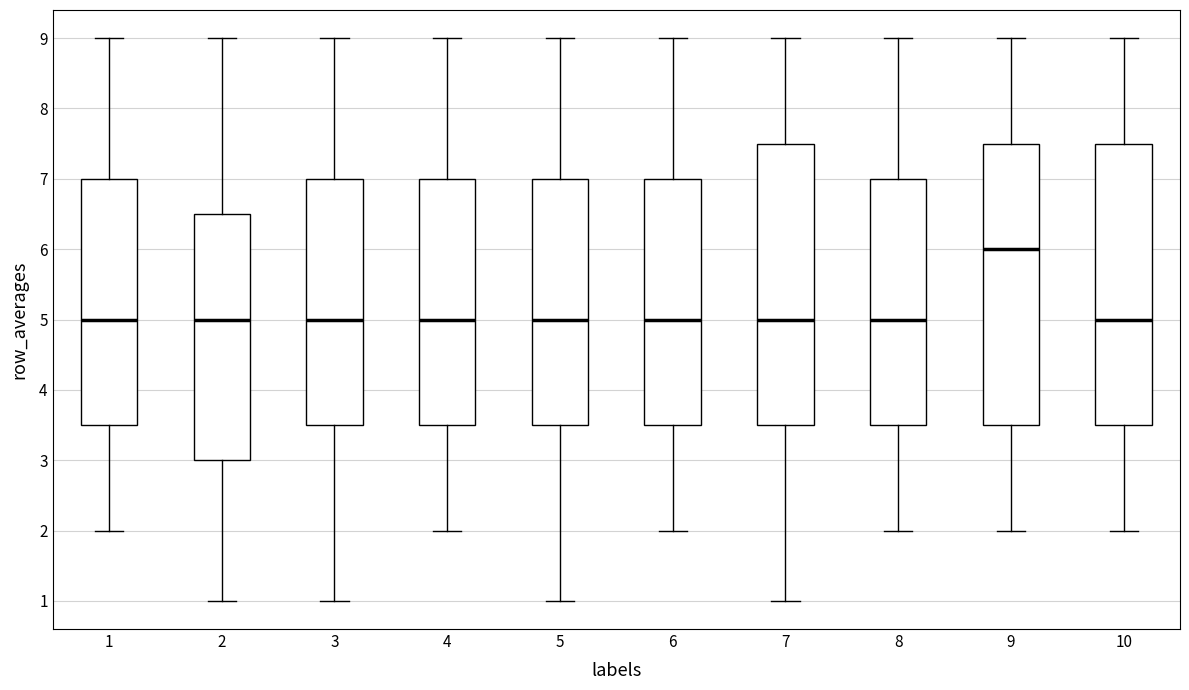

Where is the lower edge of the box at x = 3 on the y-axis? The values are not printed on the chart, so give them approximately, as read against the axis.

3.5